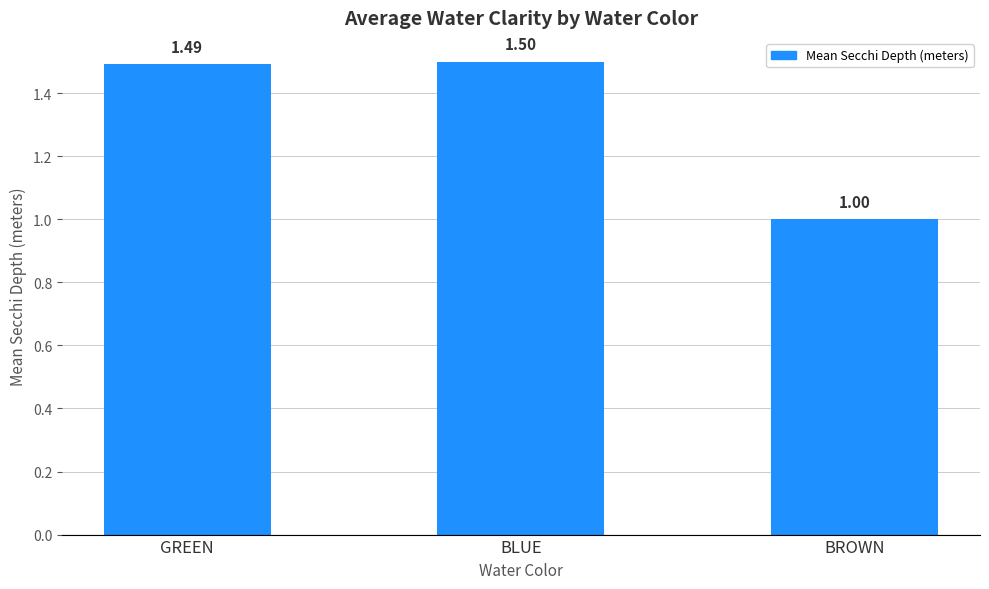

Count the values in the range 1 to 2.

3